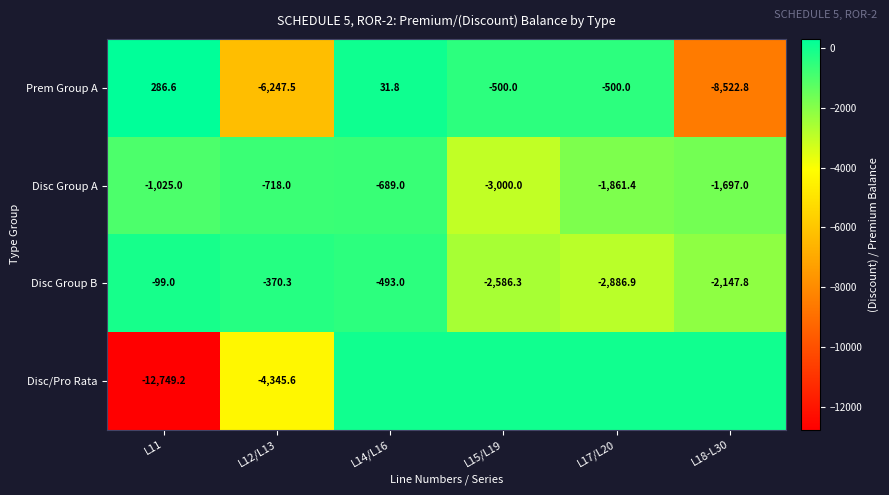

How many values in the Disc Group A series exceed -1025?

2